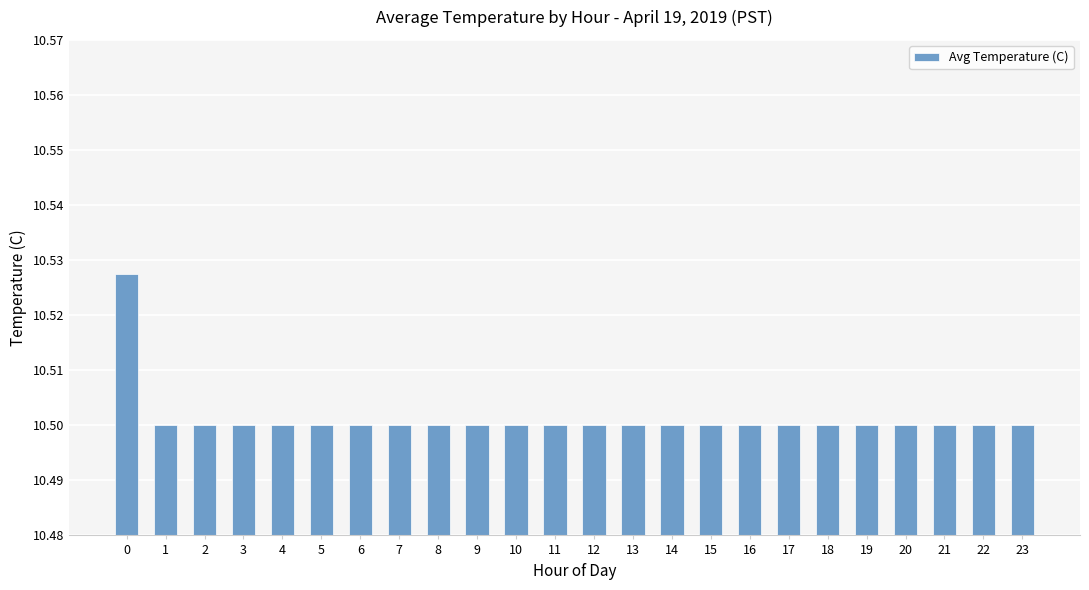

How many values are between 10 and 11?

24